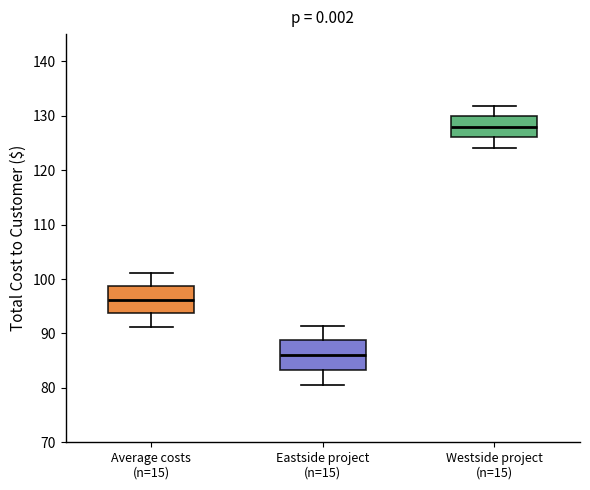

Where is the upper edge of the box for Average costs (n=15) on the y-axis? The values are not printed on the chart, so give them approximately, as read against the axis.

99